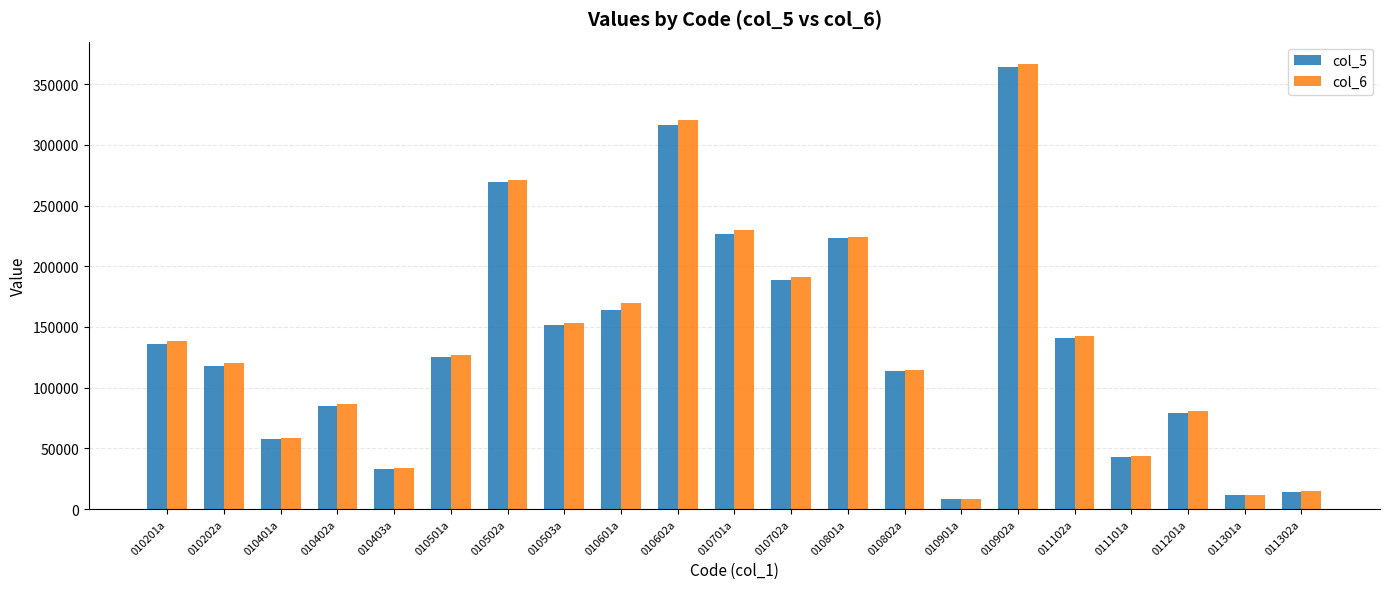

What is the sum of the col_6 values at 010801a and 011302a?

238358